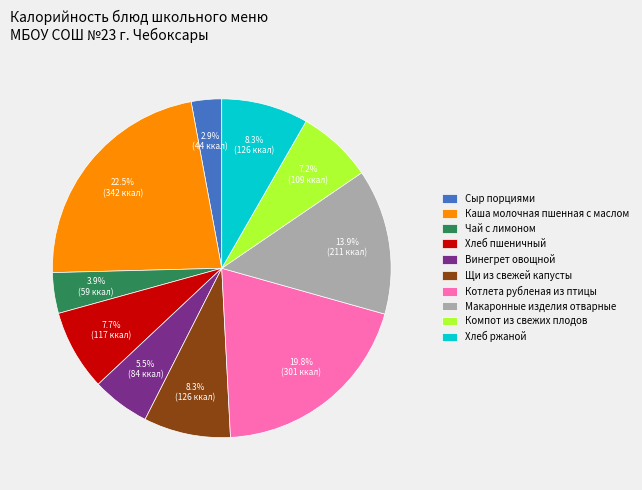

True or false: Хлеб пшеничный accounts for 8% of the total.

True